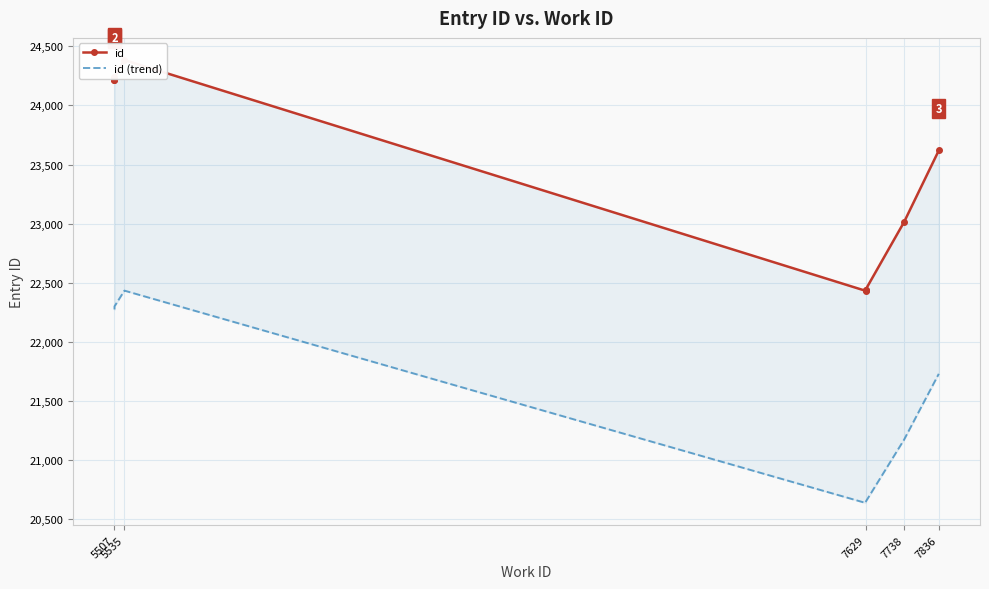

What is the label of the 7th point from the right?

7738